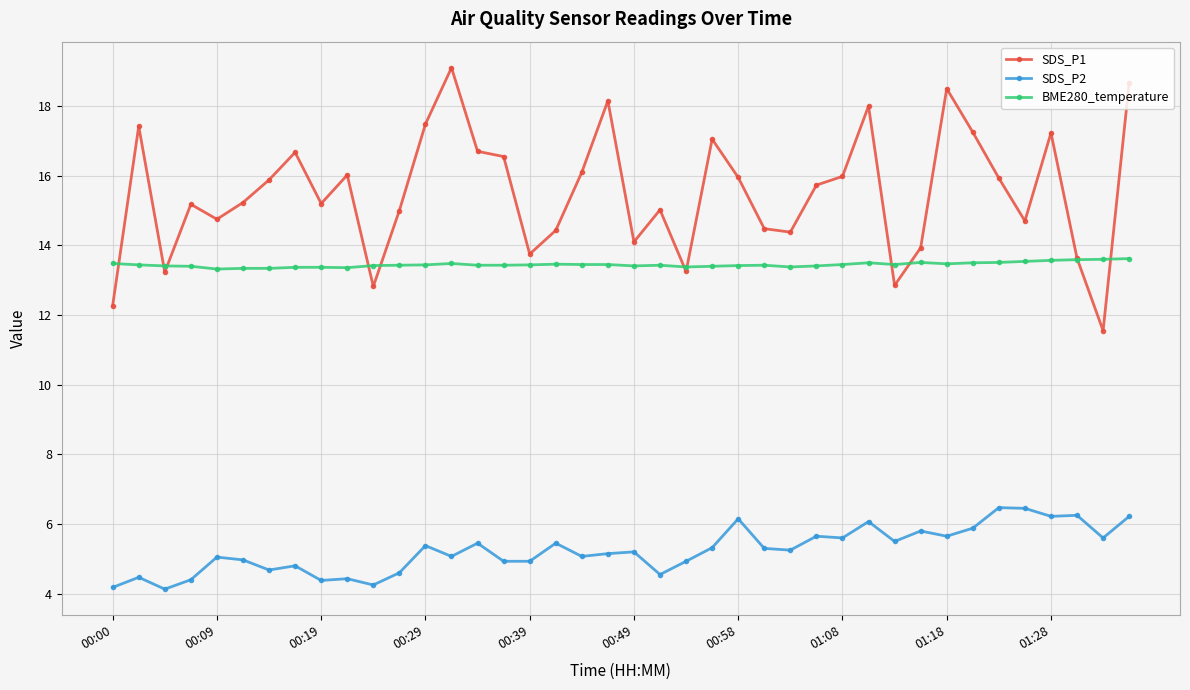

True or false: SDS_P2 has more than 2 points higher than both neighbors.

True